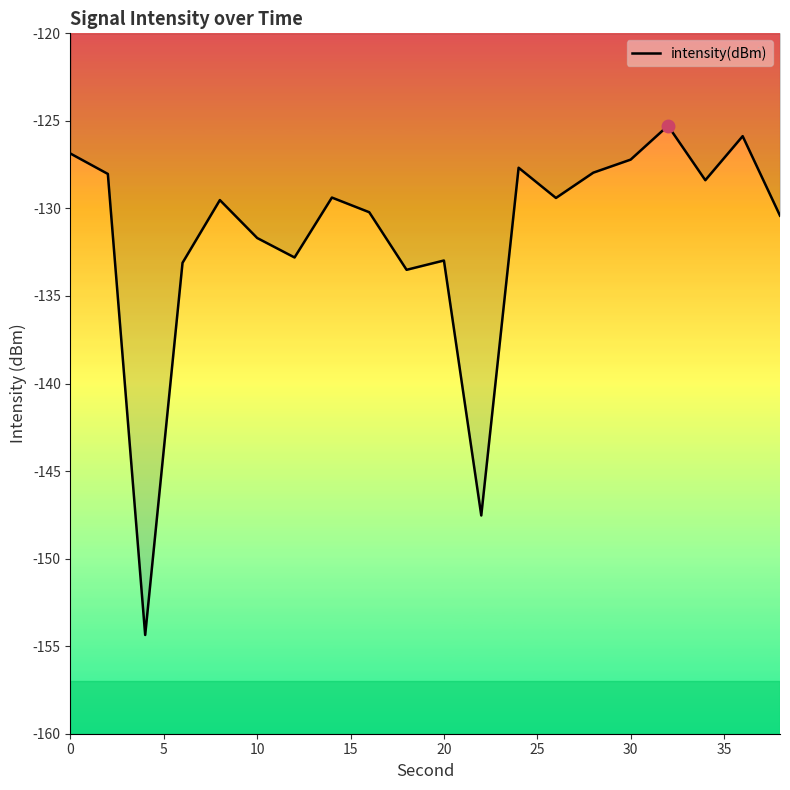

What is the maximum value shown in the chart?

-125.3